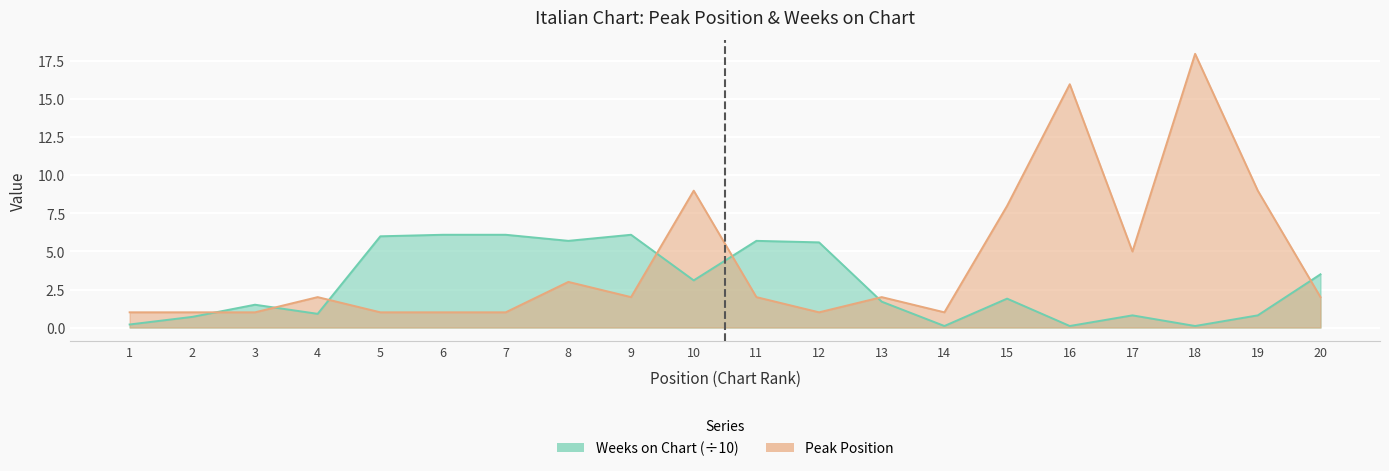

The Peak Position series shows 1.0 at 12. True or false?

True